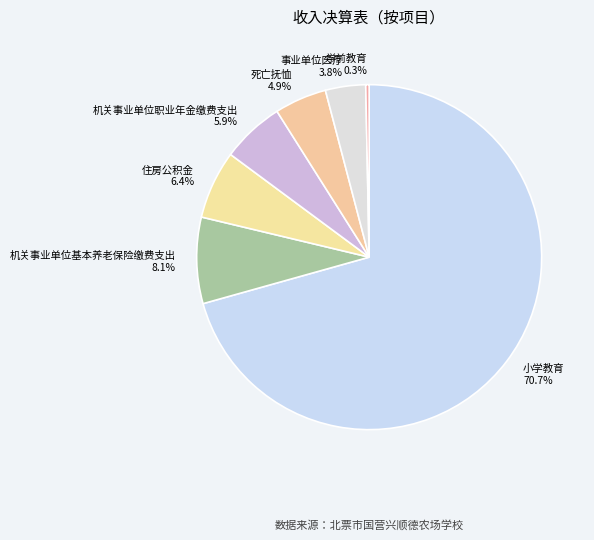

How many slices are in this pie chart?

7